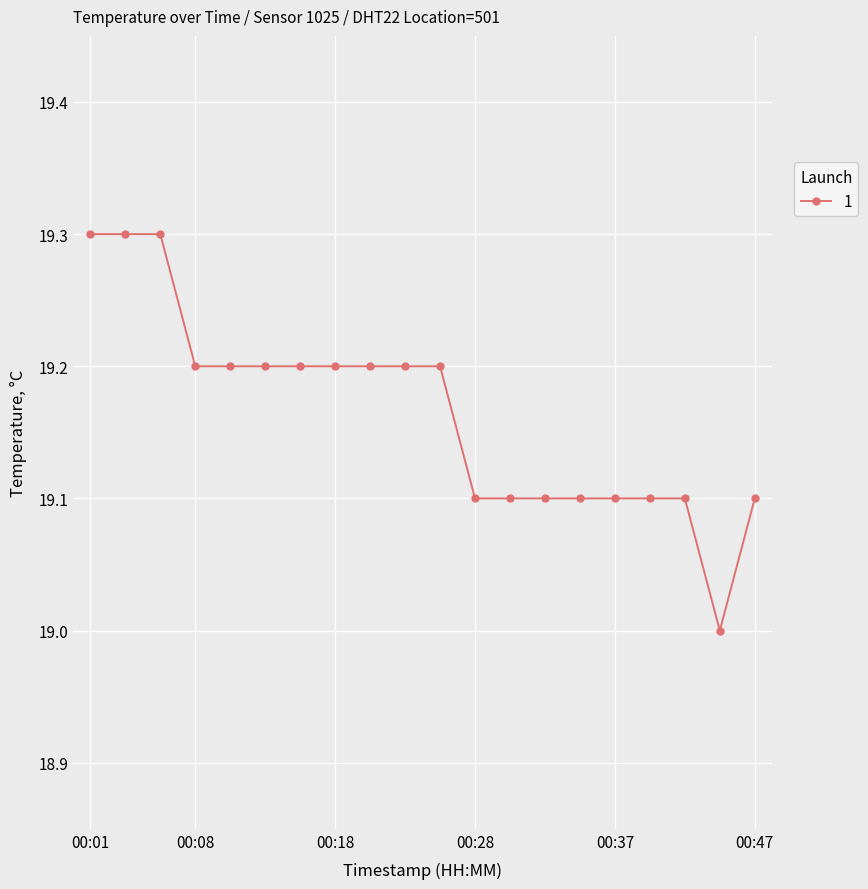

What is the smallest value displayed?

19.0